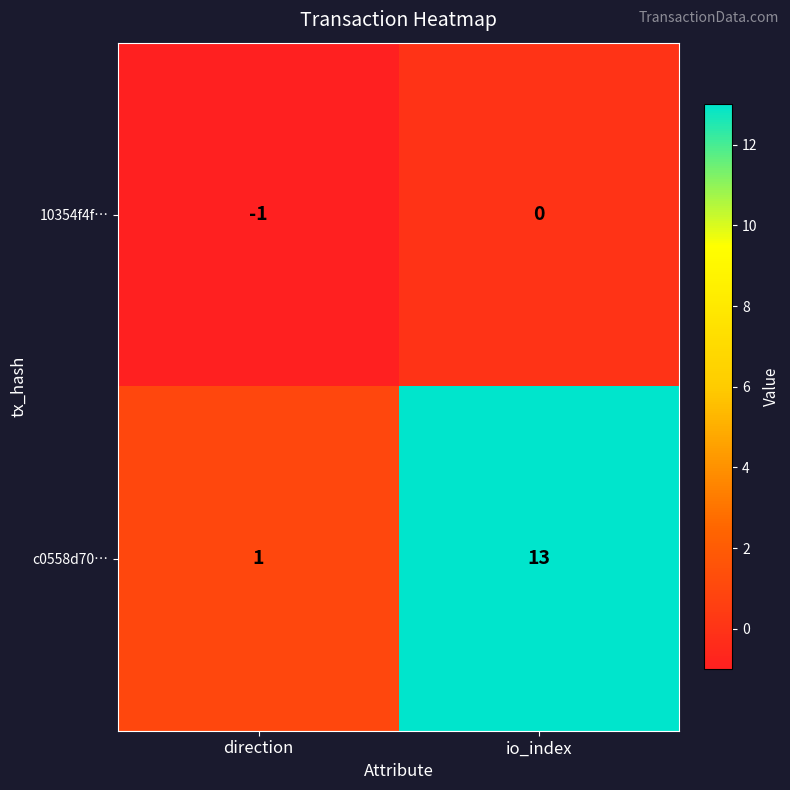

Rank the series by their maximum value, from lowest to highest.

10354f4f…, c0558d70…